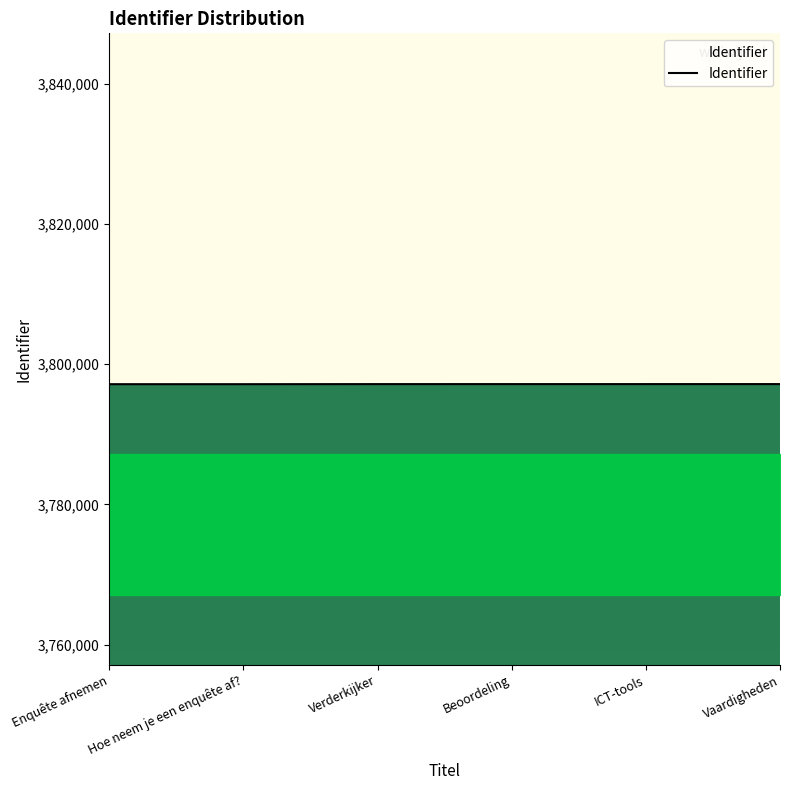

The chart shows a value of 6167614 at Beoordeling. True or false?

False